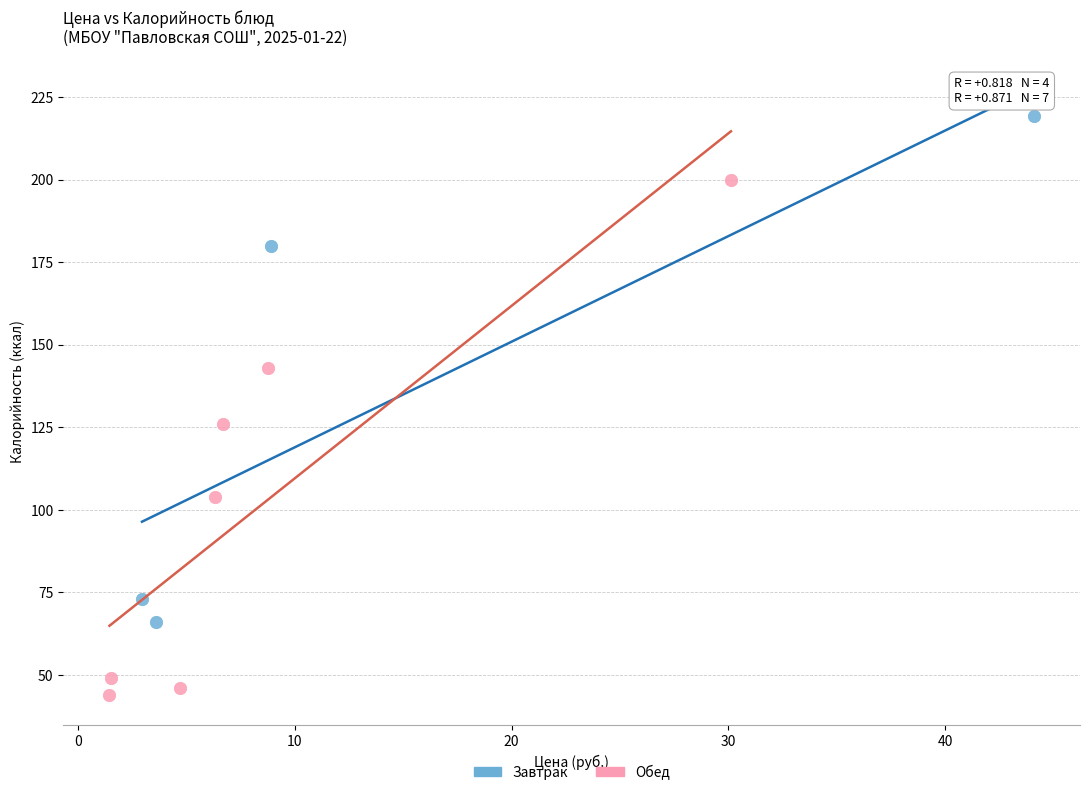

Which series contains the lowest Y value?

Обед